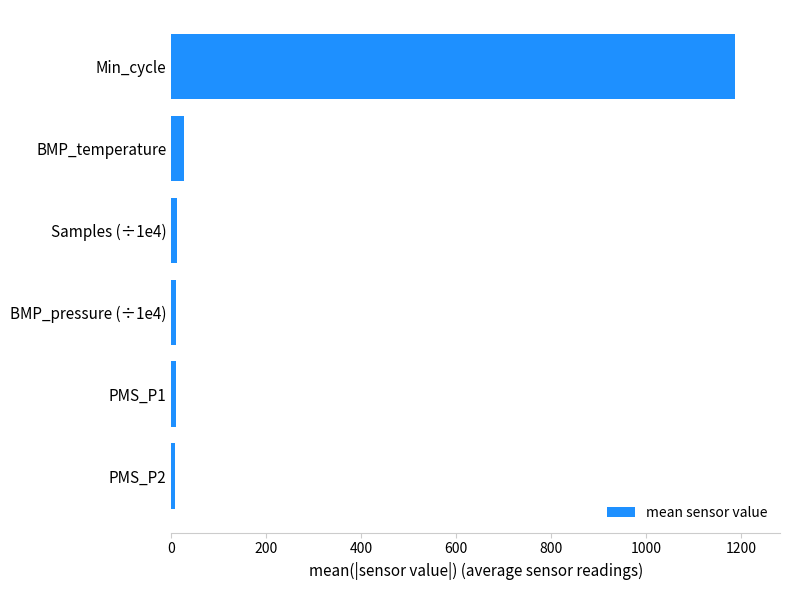

What is the difference between the maximum and minimum values?

1180.1